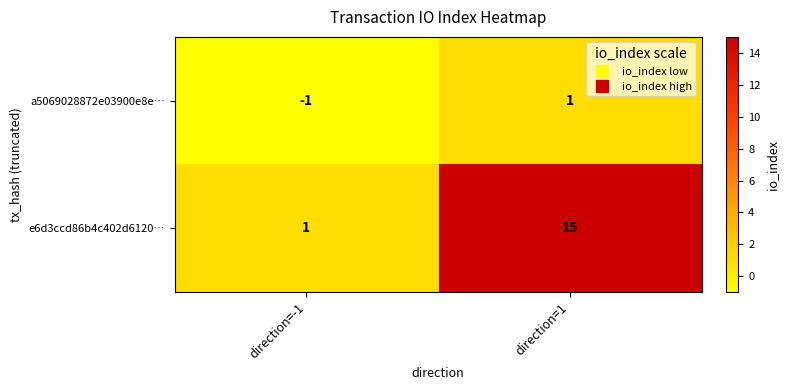

What is the sum of the e6d3ccd86b4c402d6120… values at direction=1 and direction=-1?

16